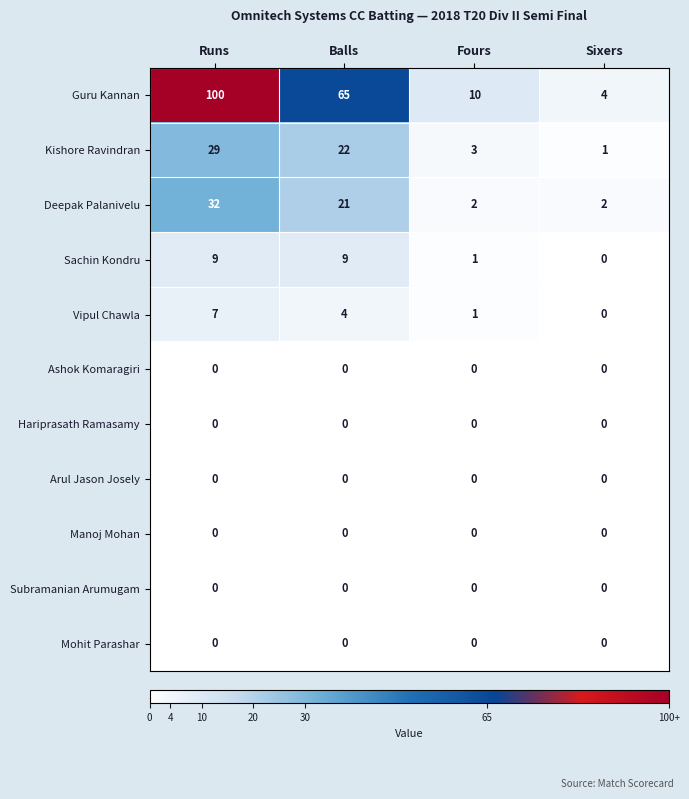

At which label does Guru Kannan first exceed 65?

Runs